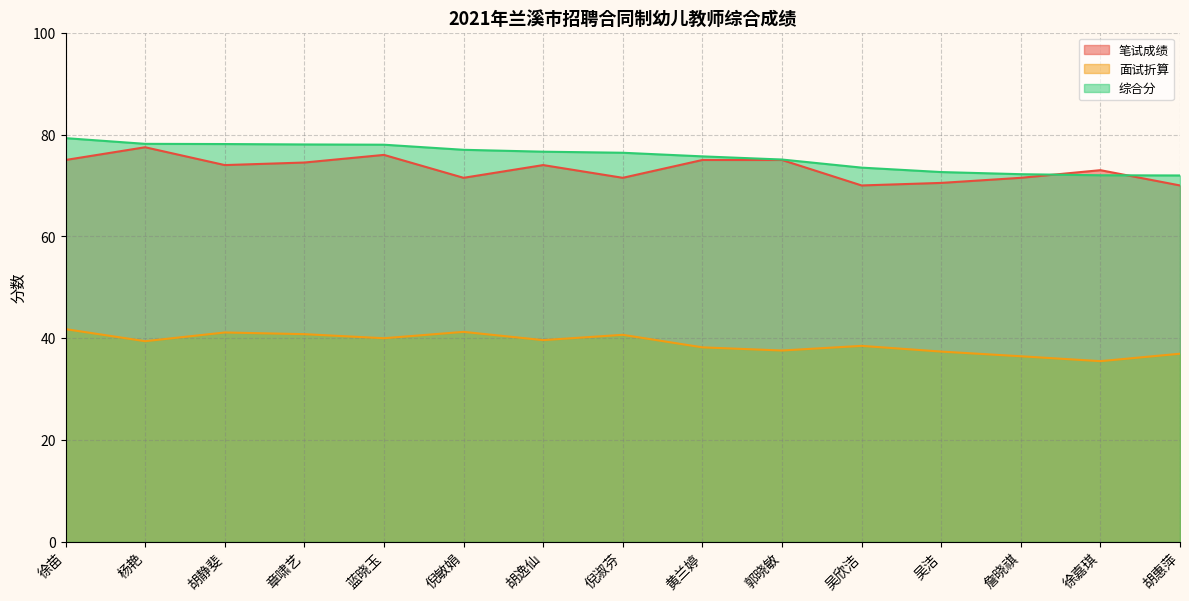

What is the greatest value displayed?

79.3